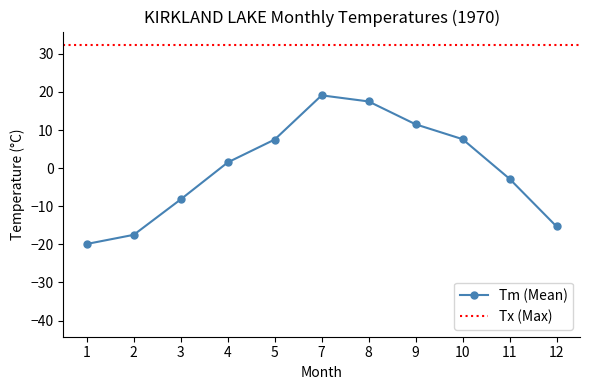

True or false: Tm (Mean) has more than 0 interior local peaks.

True